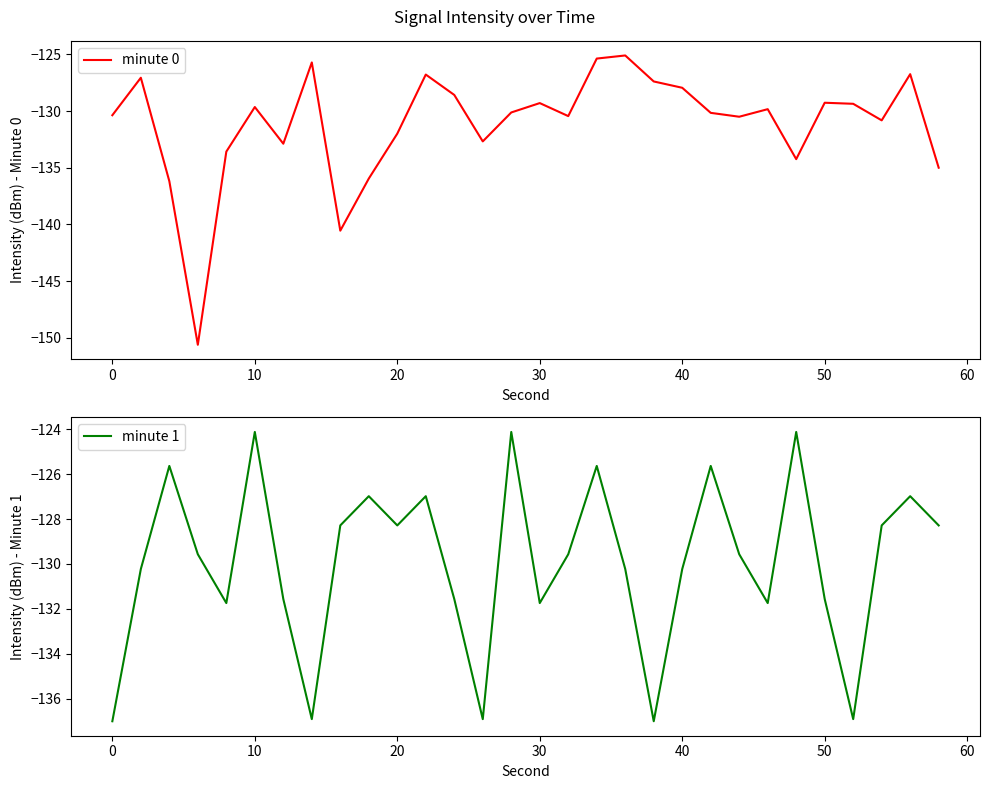

True or false: minute 1 has a value of -42.4 at 11.

False